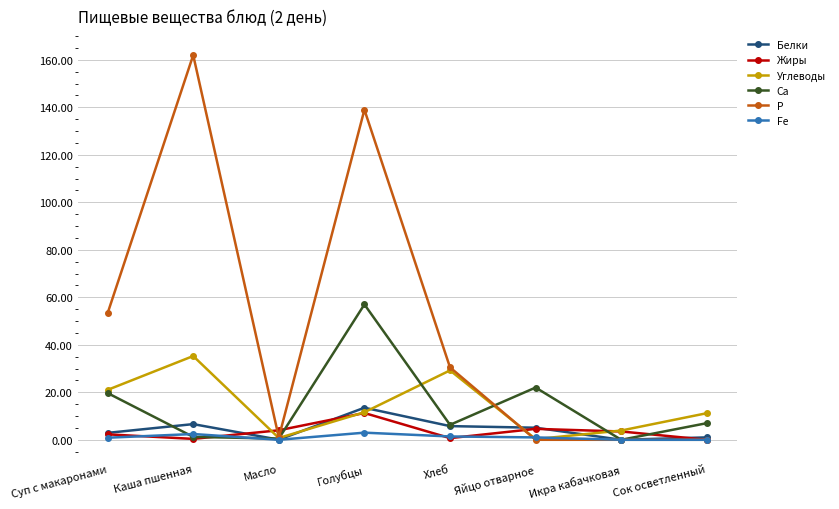

What is the sum of the Углеводы values at Хлеб and Сок осветленный?

40.4